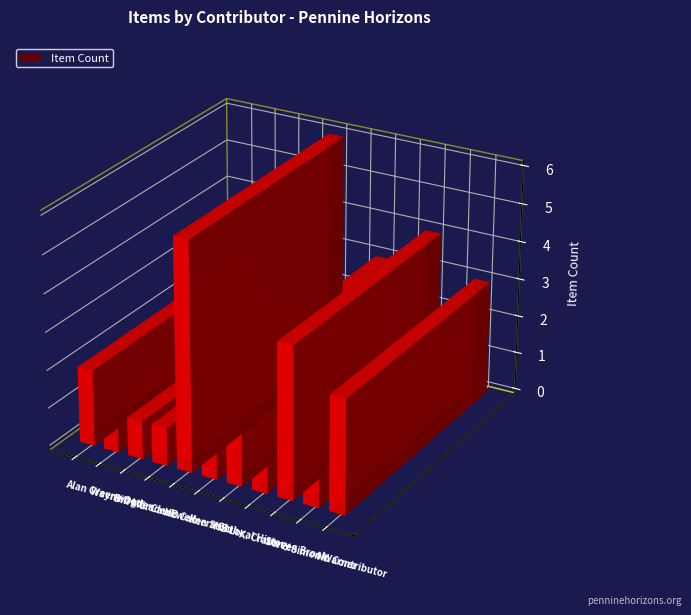

At which category does the chart reach its minimum across all series?

Wayne Ogden